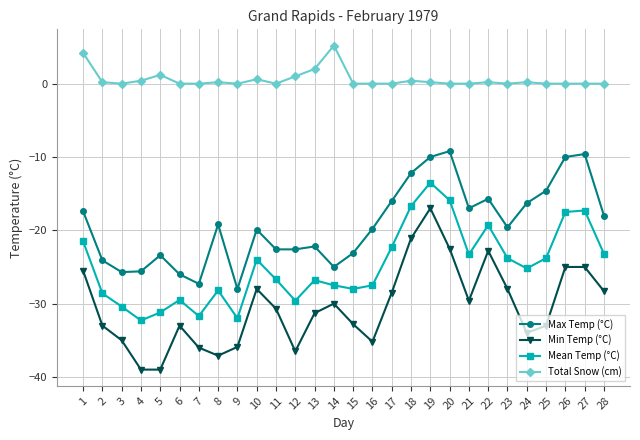

The Mean Temp (°C) series shows -17.3 at 27. True or false?

True